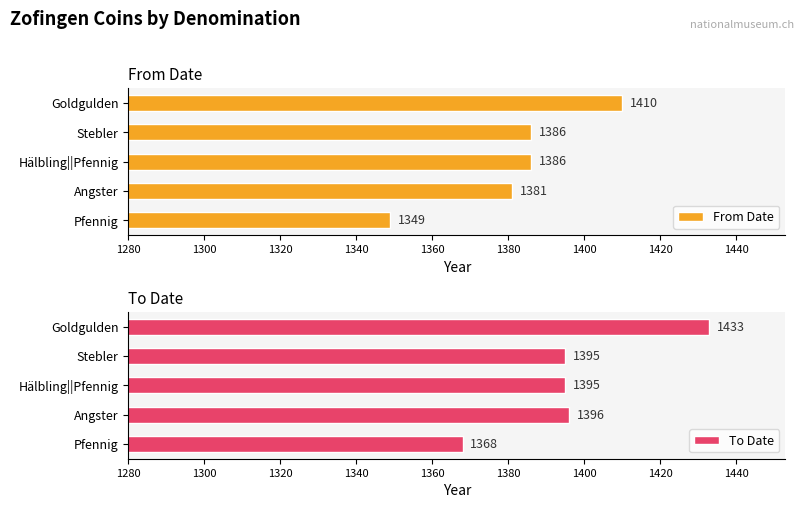

Which series has the largest total across all categories?

To Date